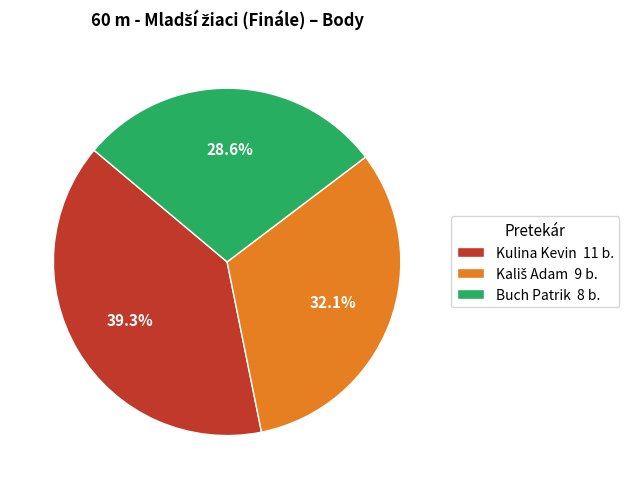

To the nearest percent, what percentage of the pie is Kulina Kevin?

39%